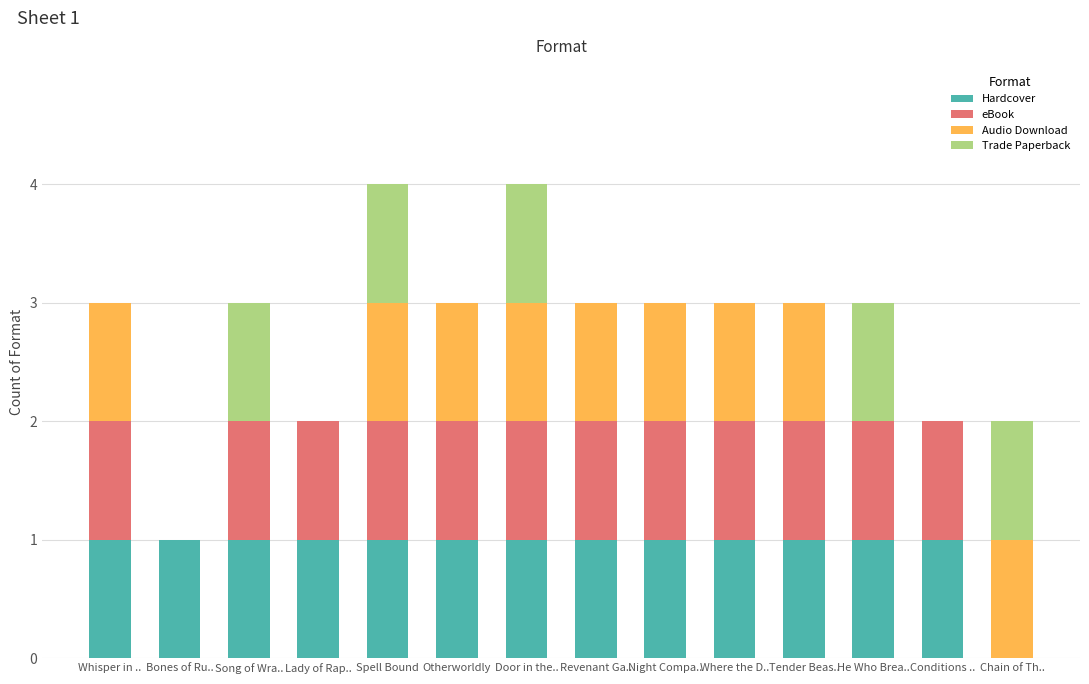

Are the bars grouped side by side (vs. stacked)?

No